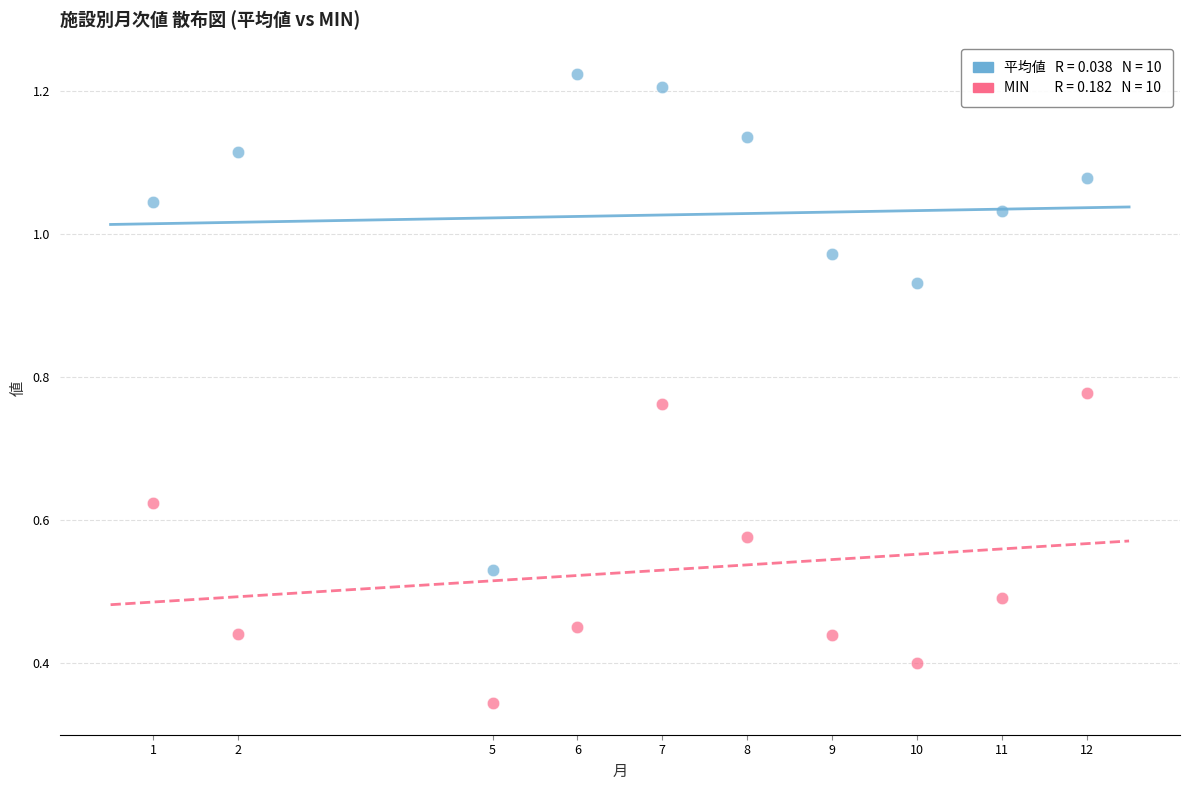

Across all data points, what is the range of X values (max minus min)?

11.0